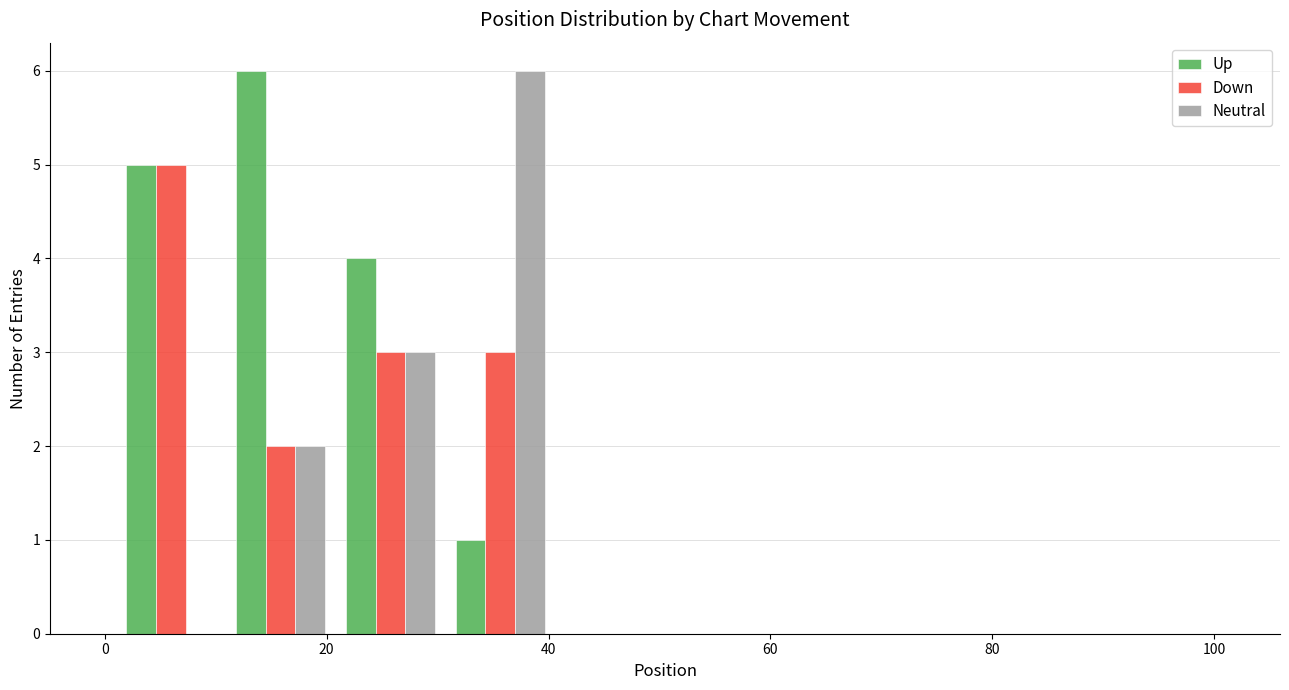

Reading left to right, transcribe this chart: for each range on the x-axis, give the height of each series' bar. Neither the bar edges nor the heights are printed on the chart, so give them approximately, as read against the axes.

2 to 10: Up=5	Down=5	Neutral=0
10 to 20: Up=6	Down=2	Neutral=2
20 to 30: Up=4	Down=3	Neutral=3
30 to 40: Up=1	Down=3	Neutral=6
40 to 50: Up=0	Down=0	Neutral=0
50 to 60: Up=0	Down=0	Neutral=0
60 to 70: Up=0	Down=0	Neutral=0
70 to 80: Up=0	Down=0	Neutral=0
80 to 90: Up=0	Down=0	Neutral=0
90 to 100: Up=0	Down=0	Neutral=0